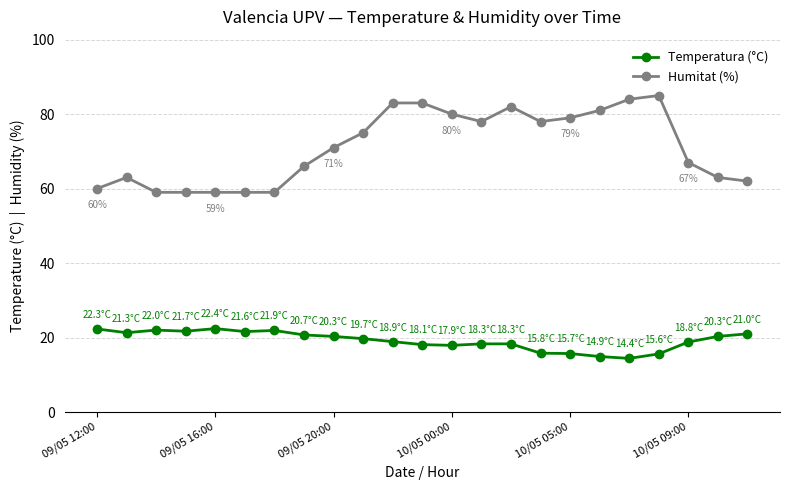

What is the smallest value displayed?

14.4